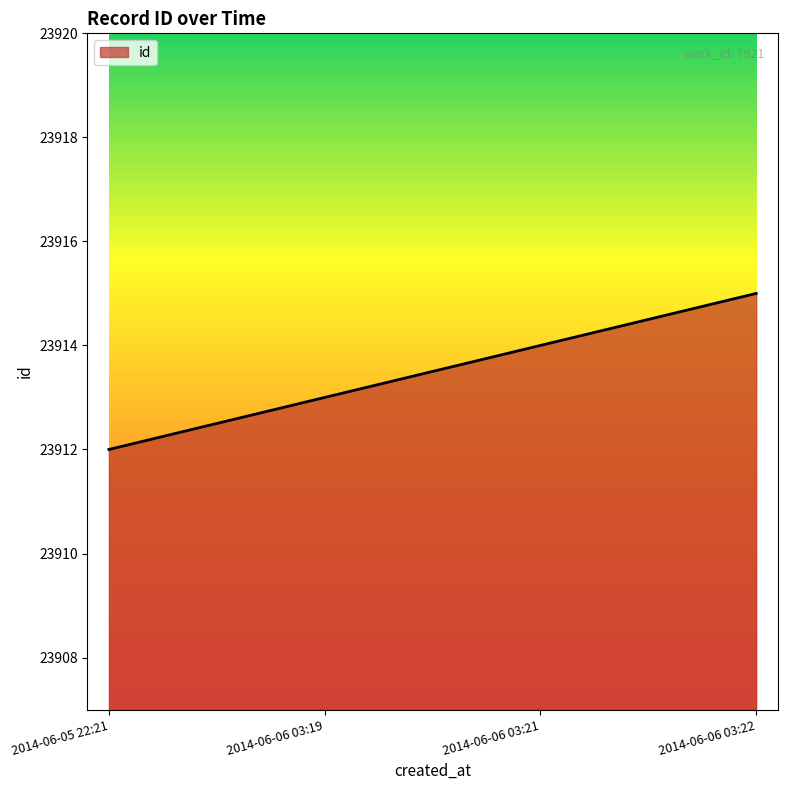

The value at 2014-06-06 03:22 is 23915. True or false?

True